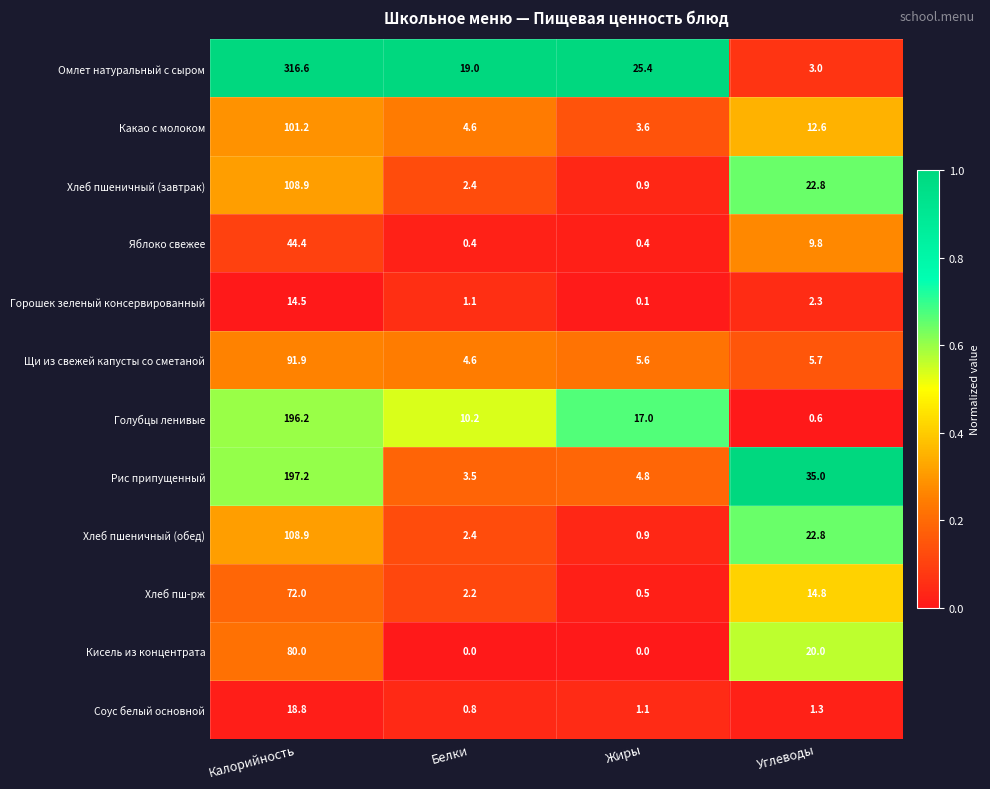

Rank the categories by Какао с молоком value from highest to lowest.

Калорийность, Углеводы, Белки, Жиры